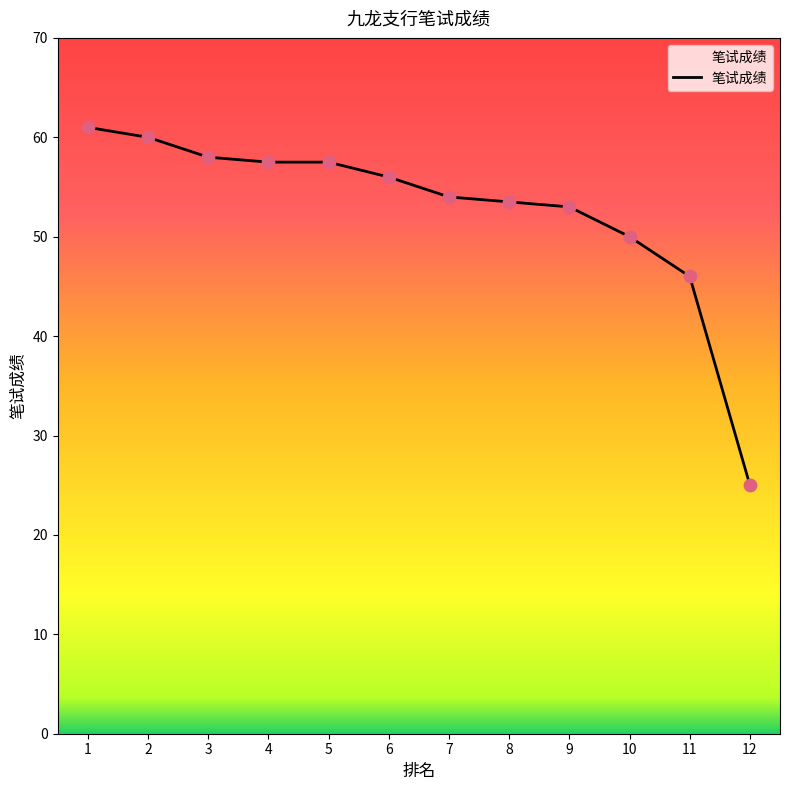

Between 8 and 1, which is larger?

1